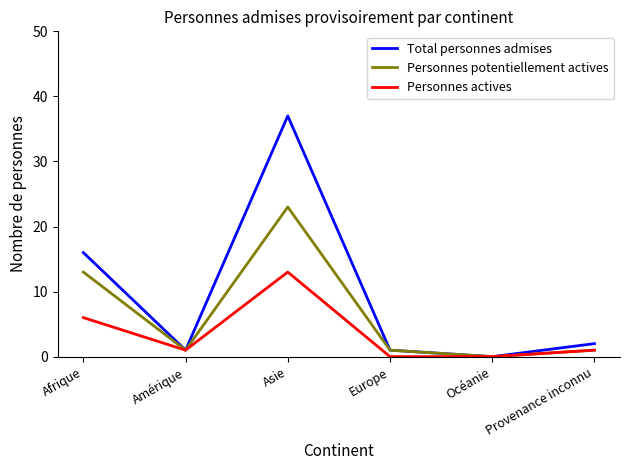

Reading left to right, extract all data points from this chart.

Total personnes admises: 16	1	37	1	0	2
Personnes potentiellement actives: 13	1	23	1	0	1
Personnes actives: 6	1	13	0	0	1